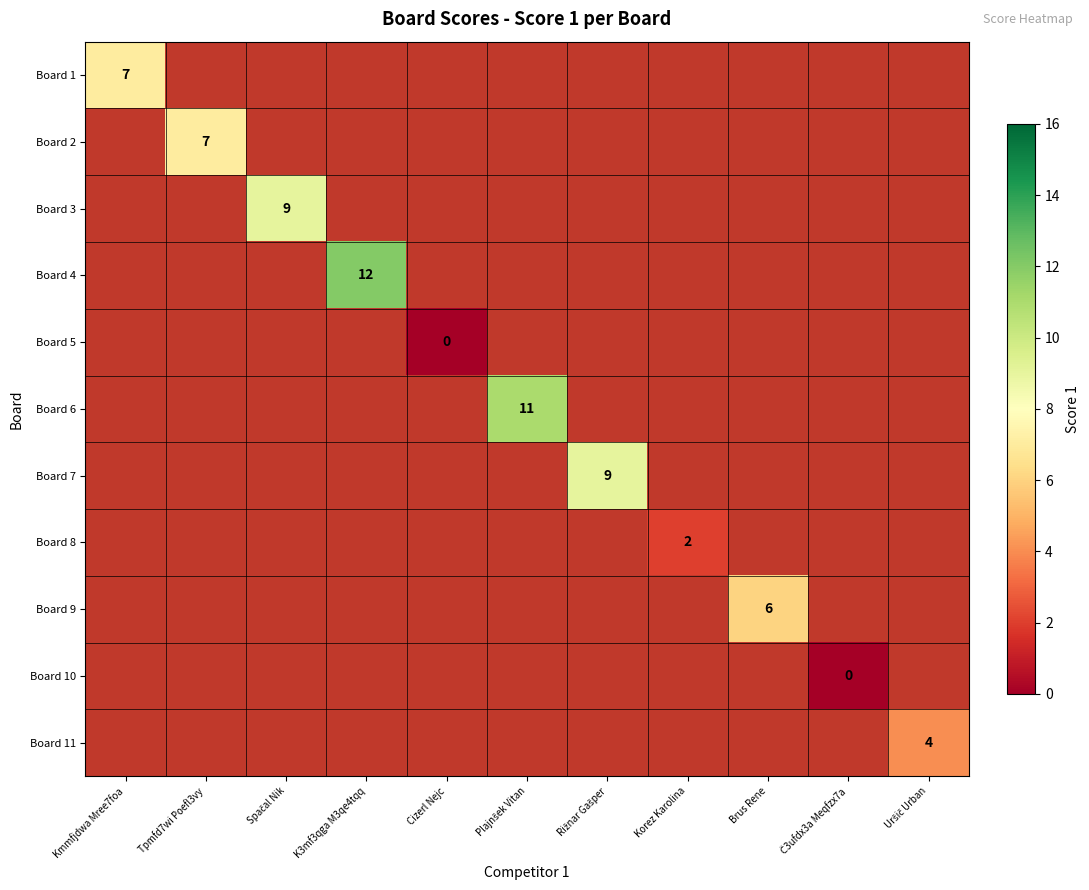

What is the approximate value of Board 7 at Rižnar Gašper?

9.0